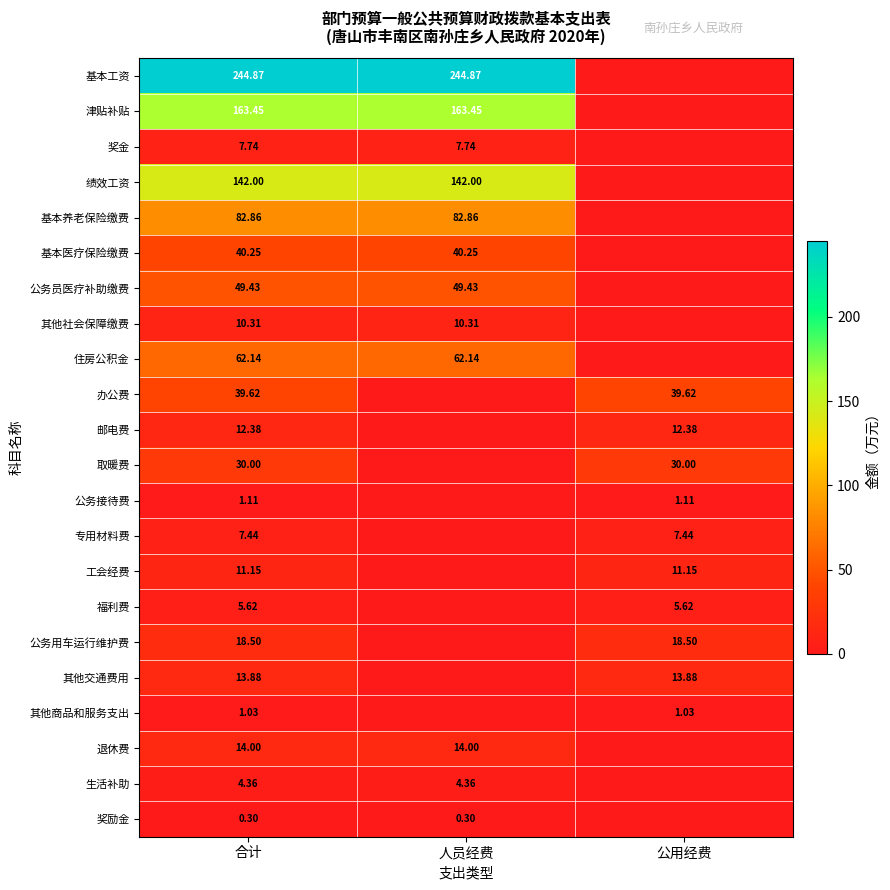

Is it true that 其他交通费用 equals 13.9 at 合计?

True